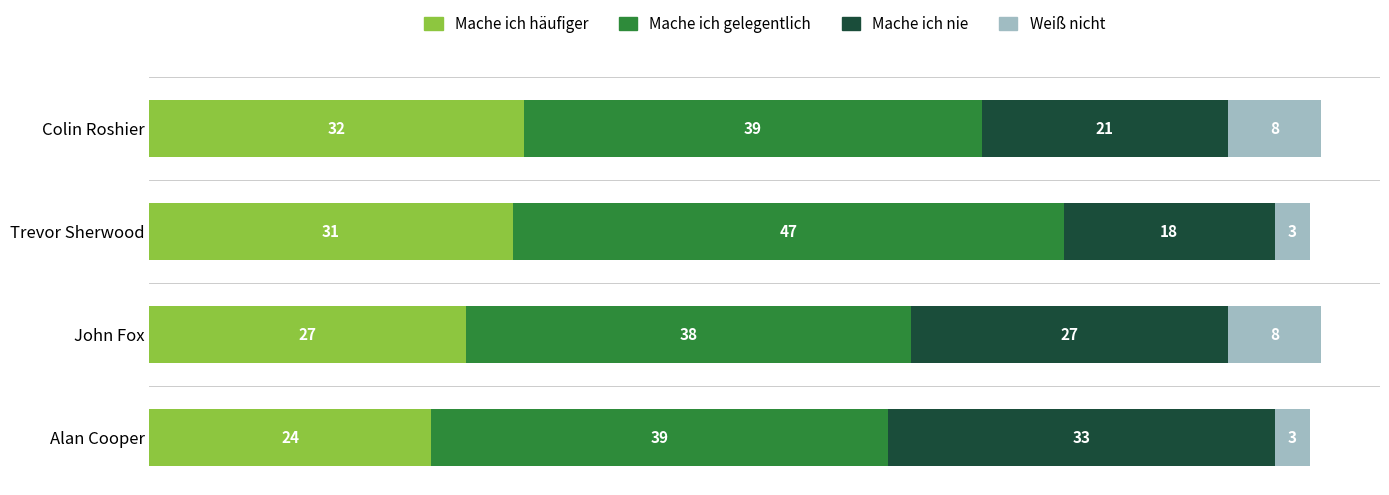

True or false: Mache ich häufiger has a value of 9 at Trevor Sherwood.

False